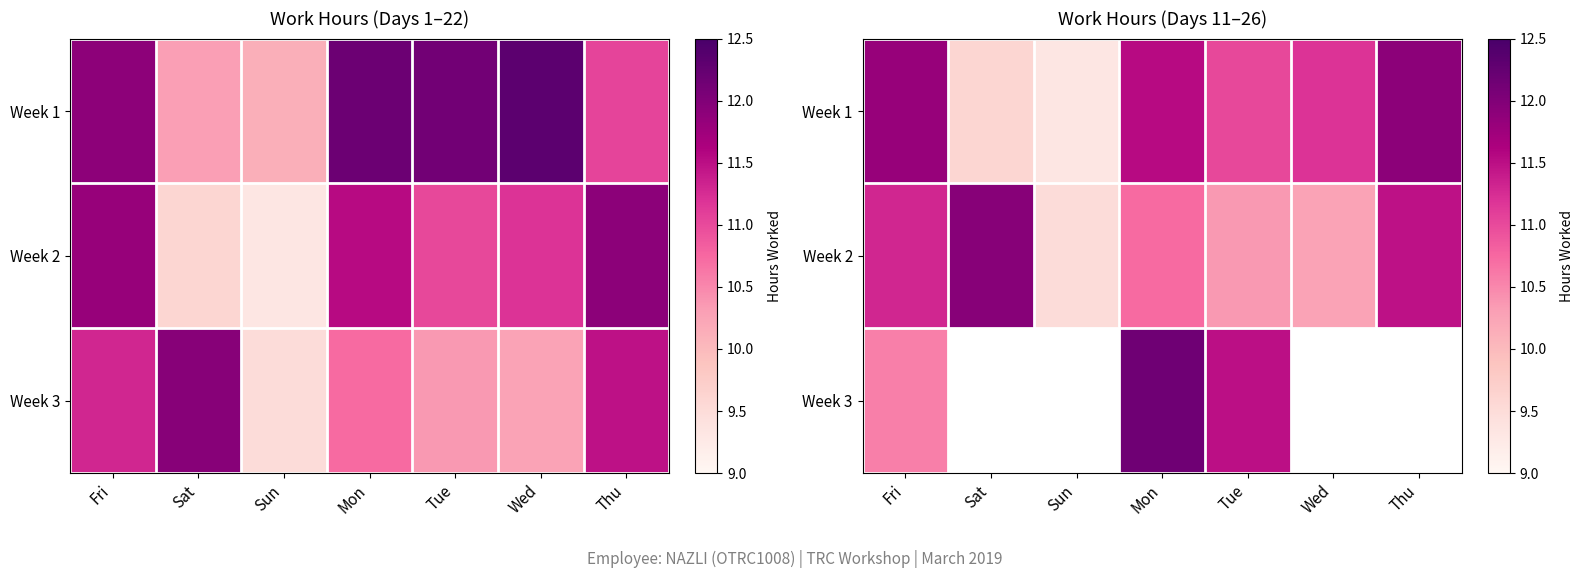

What is the difference between the Week 1 values at Mon and Sun?

2.2